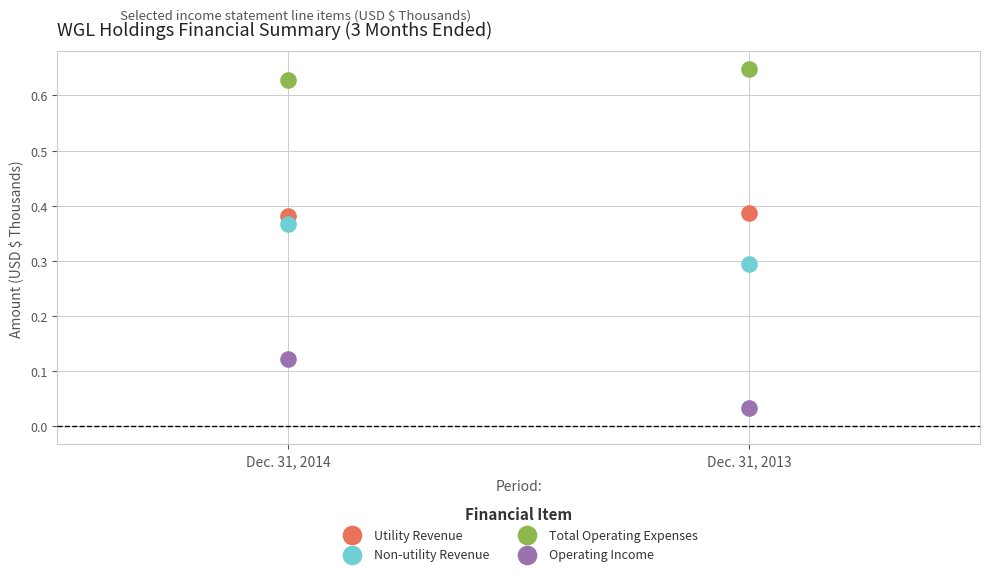

What are all the series names shown in the legend?

Utility Revenue, Non-utility Revenue, Total Operating Expenses, Operating Income